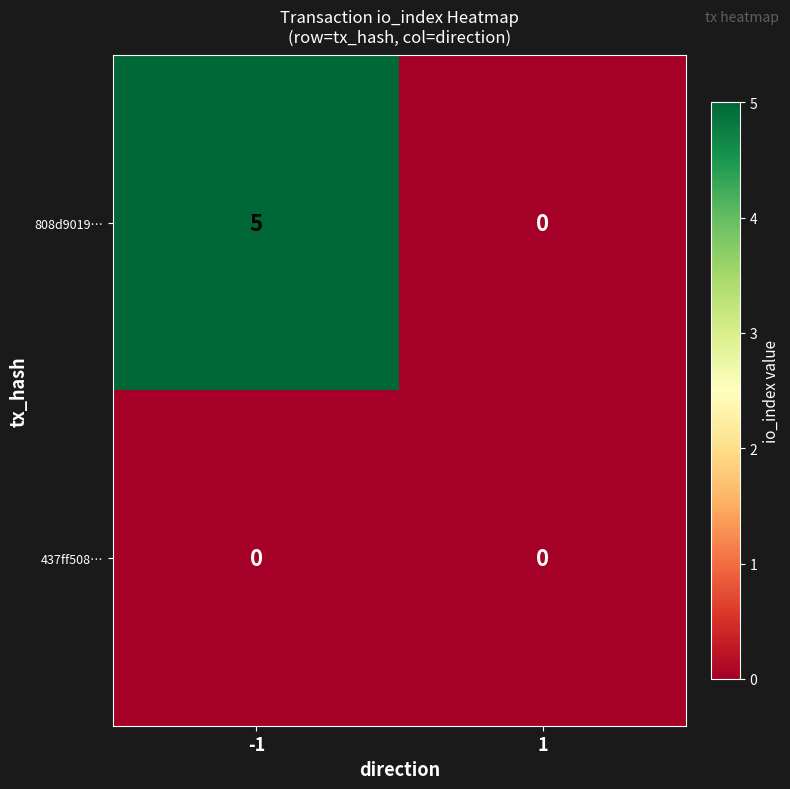

What is the greatest value displayed?

5